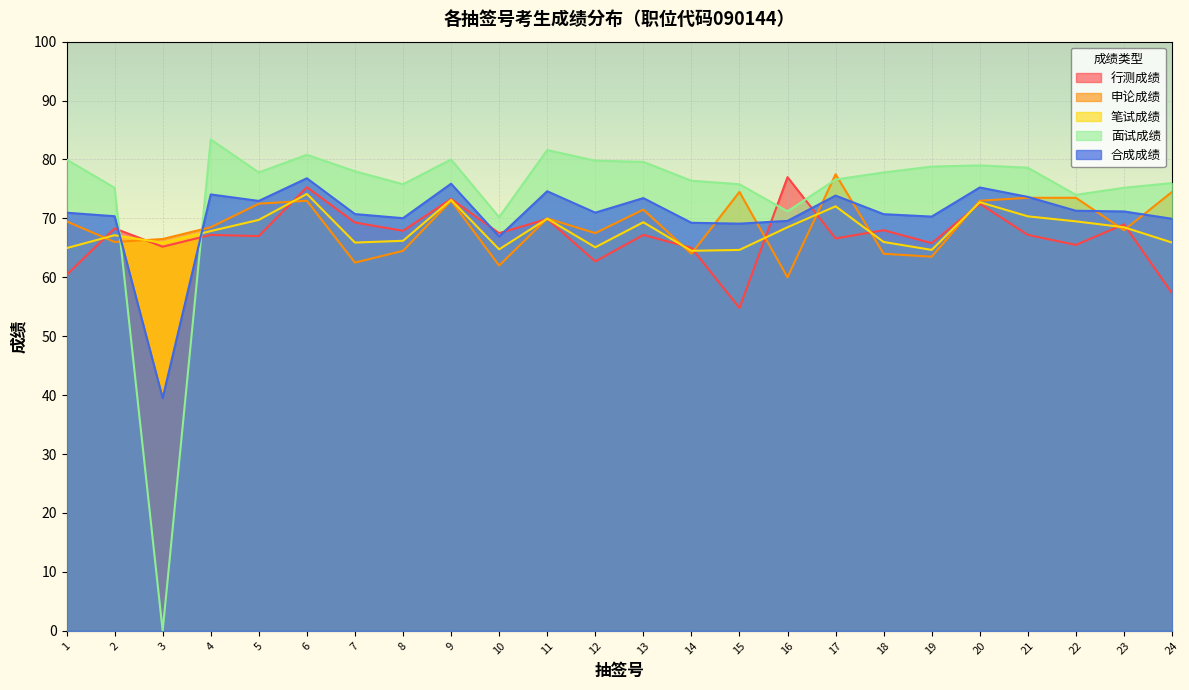

Does the chart display data point markers on the line(s)?

No